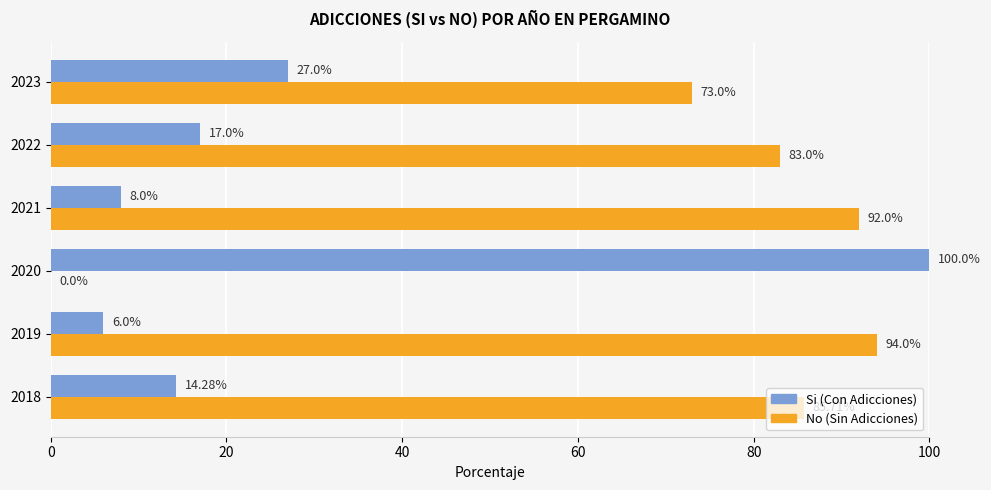

What is the total value across all series at 2018?

100.0